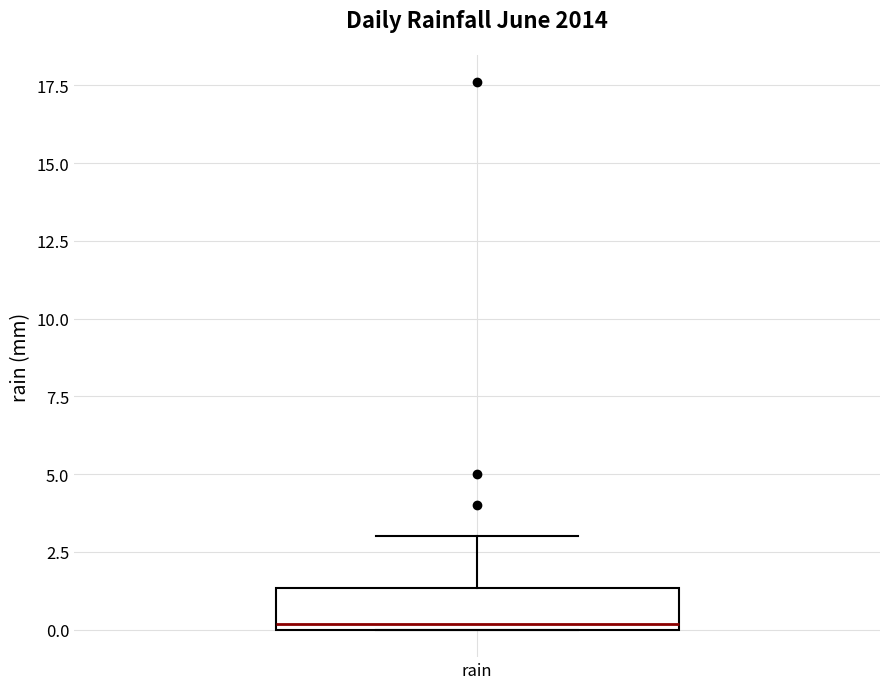

Read this box plot against the y-axis: the position of the median line, the range covered by the box, and the ends of both whiskers. The values are not printed on the chart, so give them approximately, as read against the axis.

median 0.0 (just above the box's lower edge), box 0.0 to 1.5, whiskers 0.0 to 3.0